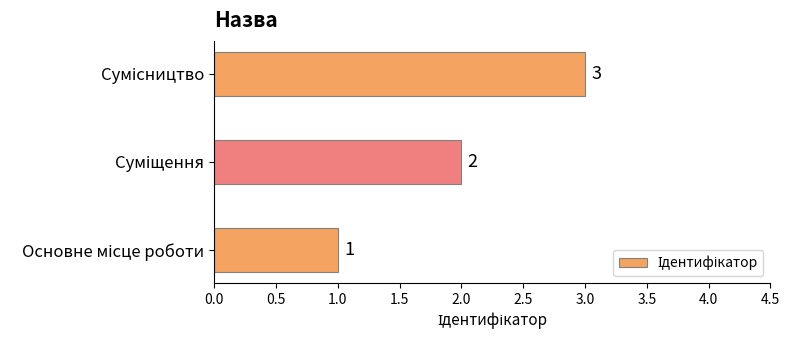

Count the values in the range 1 to 3.

3